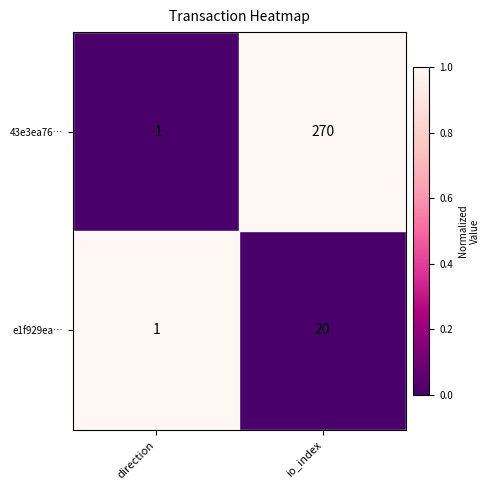

Reading right to left, transcribe all the data shown in this chart.

43e3ea76…: io_index=270	direction=-1
e1f929ea…: io_index=20	direction=1